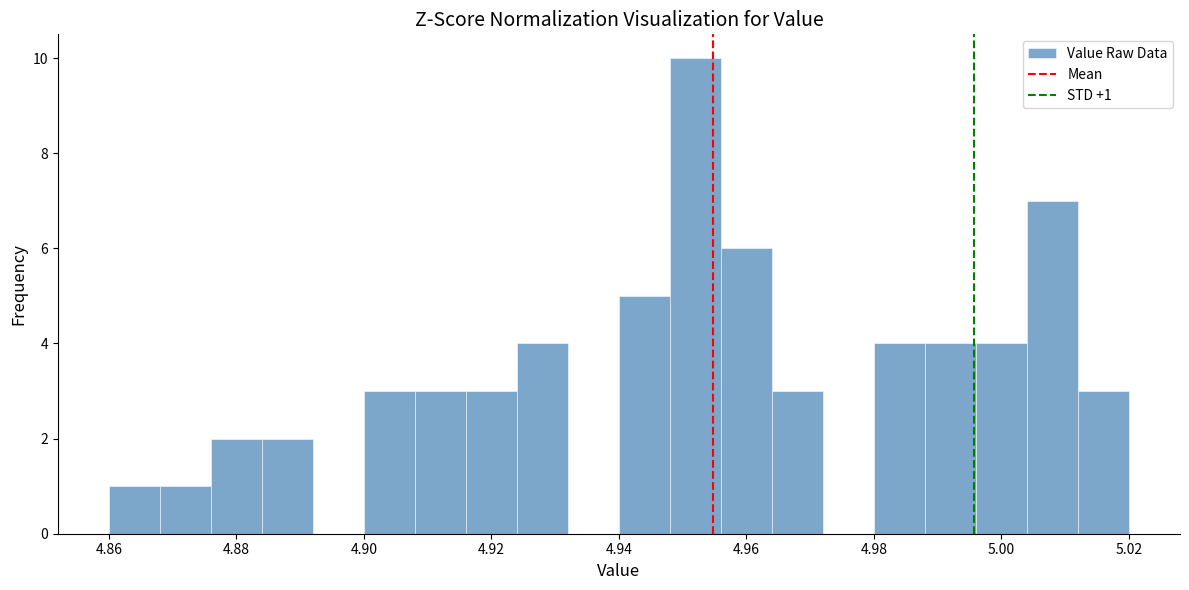

Over which range of the x-axis is the bar tallest?

4.948 to 4.956